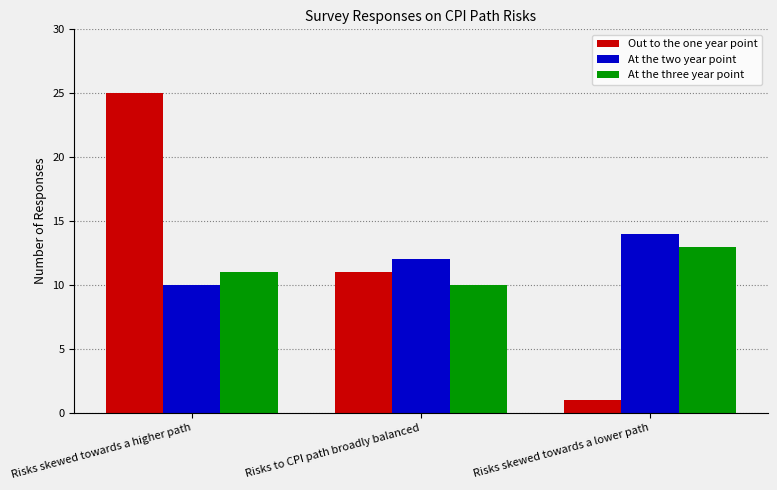

What is the spread (max minus min) of values at Risks to CPI path broadly balanced?

2